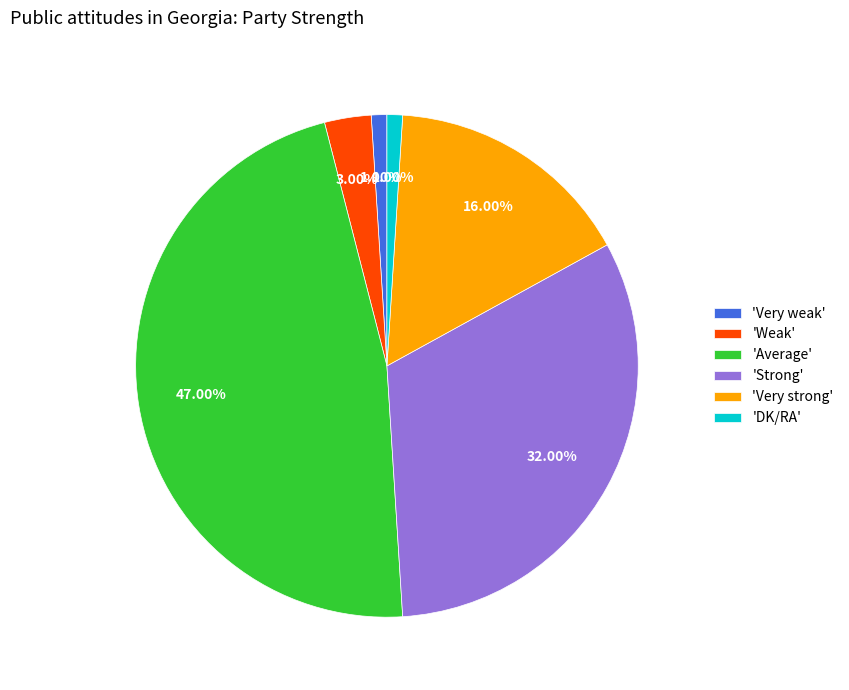

Which slice is the largest?

'Average'